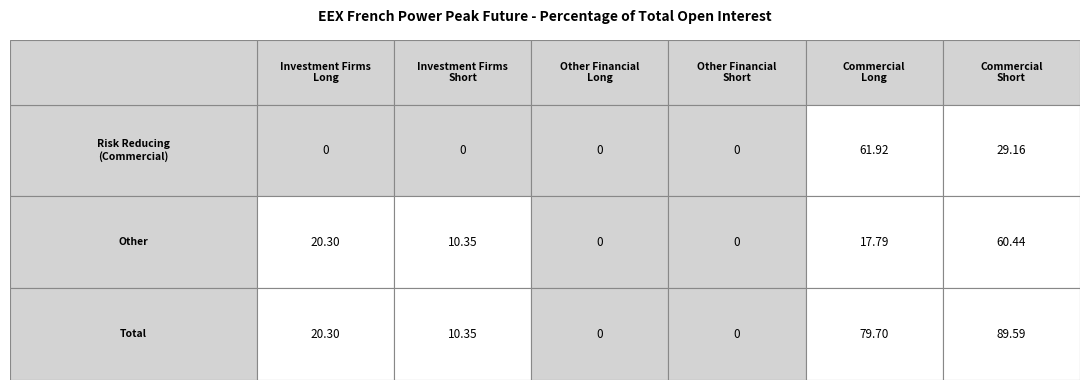

How many series are shown in this chart?

3